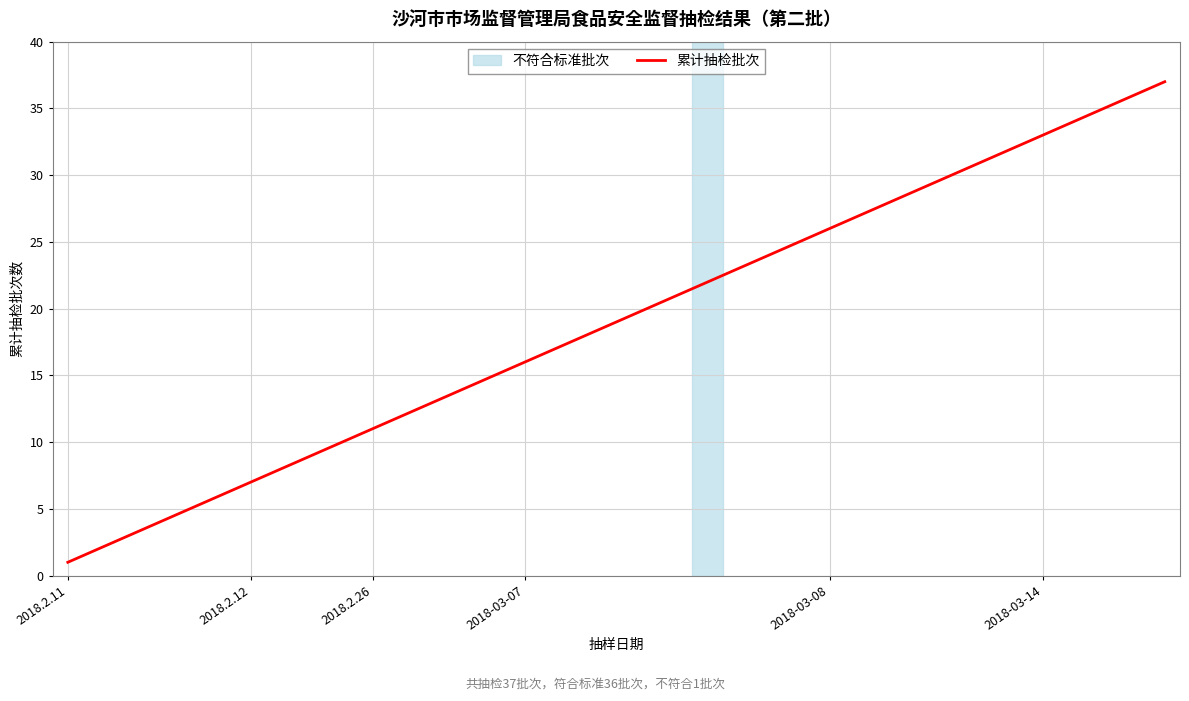

What is the difference between the maximum and minimum values?

36